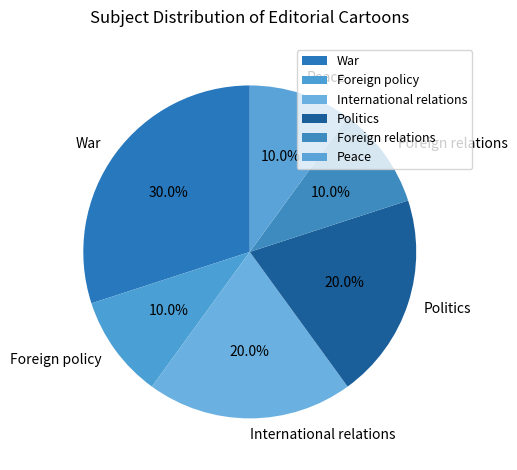

Which slice is the largest?

War